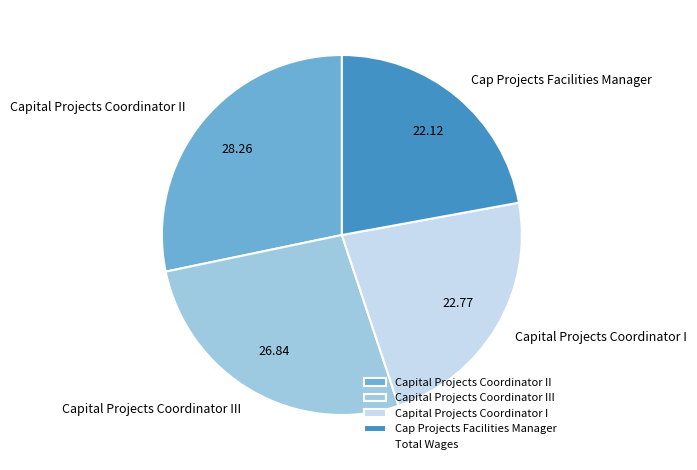

Which slice is the smallest?

Cap Projects Facilities Manager